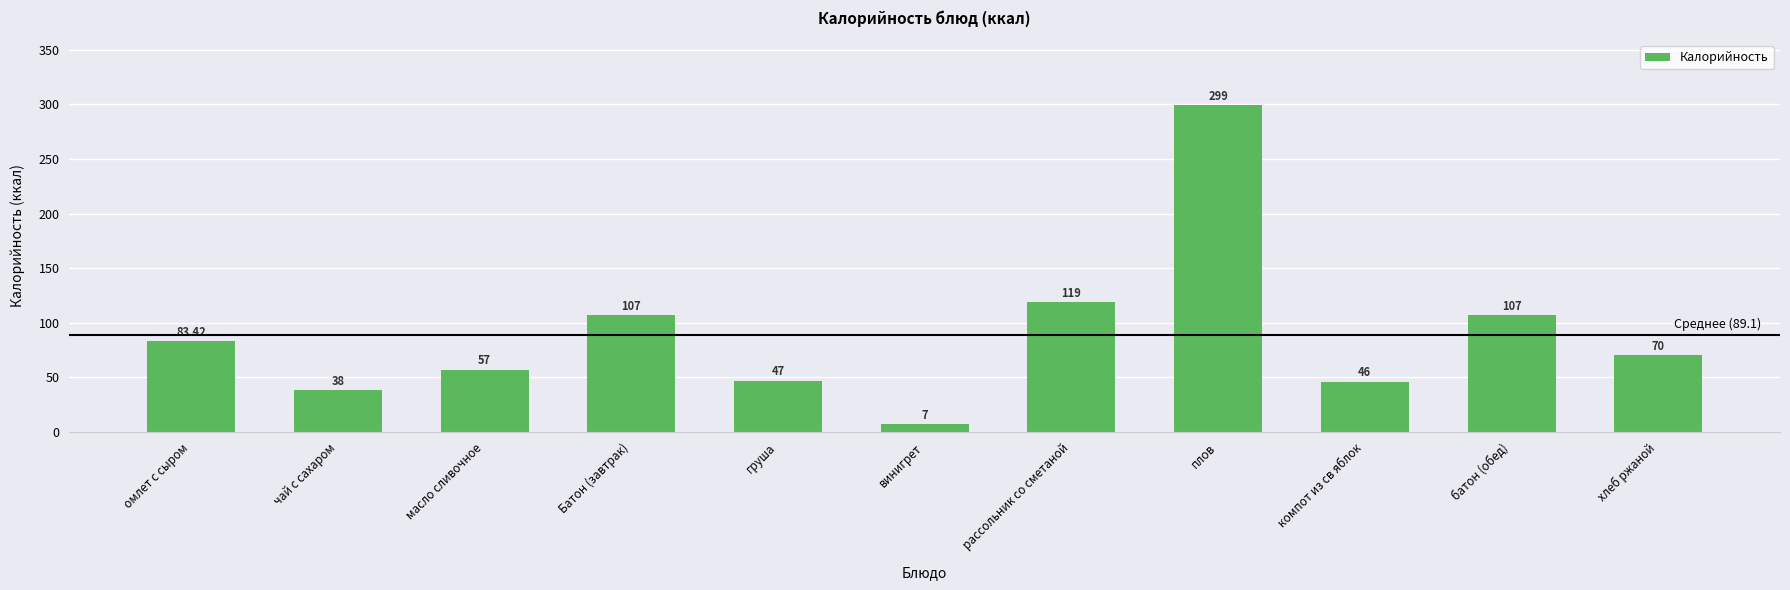

Where does the data first go above 70?

омлет с сыром